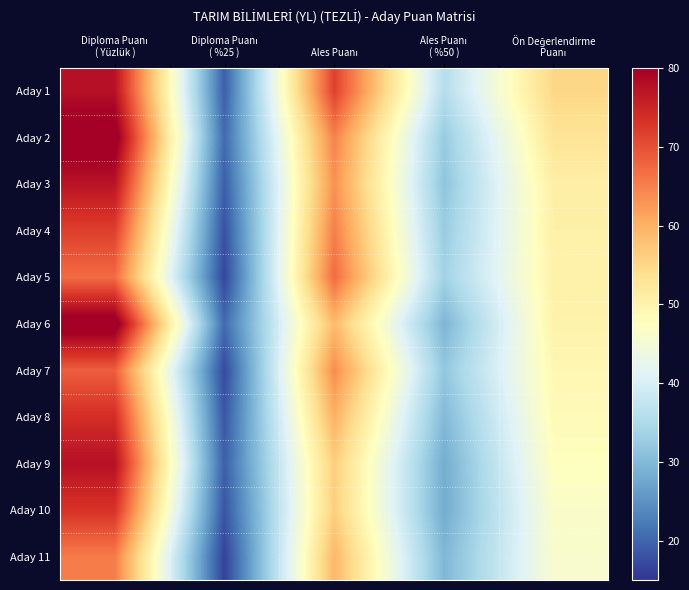

Reading right to left, list all the values displayed in this chart.

Aday 1: Ön Değerlendirme
Puanı=55.2	Ales Puanı
( %50 )=35.8	Ales Puanı=71.6	Diploma Puanı
( %25 )=19.4	Diploma Puanı
( Yüzlük )=77.6
Aday 2: Ön Değerlendirme
Puanı=52.9	Ales Puanı
( %50 )=32.4	Ales Puanı=64.8	Diploma Puanı
( %25 )=20.5	Diploma Puanı
( Yüzlük )=82.0
Aday 3: Ön Değerlendirme
Puanı=50.9	Ales Puanı
( %50 )=31.6	Ales Puanı=63.3	Diploma Puanı
( %25 )=19.3	Diploma Puanı
( Yüzlük )=77.1
Aday 4: Ön Değerlendirme
Puanı=50.5	Ales Puanı
( %50 )=32.6	Ales Puanı=65.2	Diploma Puanı
( %25 )=17.9	Diploma Puanı
( Yüzlük )=71.8
Aday 5: Ön Değerlendirme
Puanı=50.3	Ales Puanı
( %50 )=33.6	Ales Puanı=67.1	Diploma Puanı
( %25 )=16.8	Diploma Puanı
( Yüzlük )=67.1
Aday 6: Ön Değerlendirme
Puanı=50.0	Ales Puanı
( %50 )=29.4	Ales Puanı=58.7	Diploma Puanı
( %25 )=20.6	Diploma Puanı
( Yüzlük )=82.5
Aday 7: Ön Değerlendirme
Puanı=49.1	Ales Puanı
( %50 )=32.0	Ales Puanı=63.9	Diploma Puanı
( %25 )=17.1	Diploma Puanı
( Yüzlük )=68.5
Aday 8: Ön Değerlendirme
Puanı=48.4	Ales Puanı
( %50 )=30.0	Ales Puanı=59.9	Diploma Puanı
( %25 )=18.5	Diploma Puanı
( Yüzlük )=73.9
Aday 9: Ön Değerlendirme
Puanı=47.6	Ales Puanı
( %50 )=28.2	Ales Puanı=56.3	Diploma Puanı
( %25 )=19.4	Diploma Puanı
( Yüzlük )=77.6
Aday 10: Ön Değerlendirme
Puanı=46.4	Ales Puanı
( %50 )=28.1	Ales Puanı=56.2	Diploma Puanı
( %25 )=18.3	Diploma Puanı
( Yüzlük )=73.2
Aday 11: Ön Değerlendirme
Puanı=46.0	Ales Puanı
( %50 )=29.6	Ales Puanı=59.2	Diploma Puanı
( %25 )=16.4	Diploma Puanı
( Yüzlük )=65.5